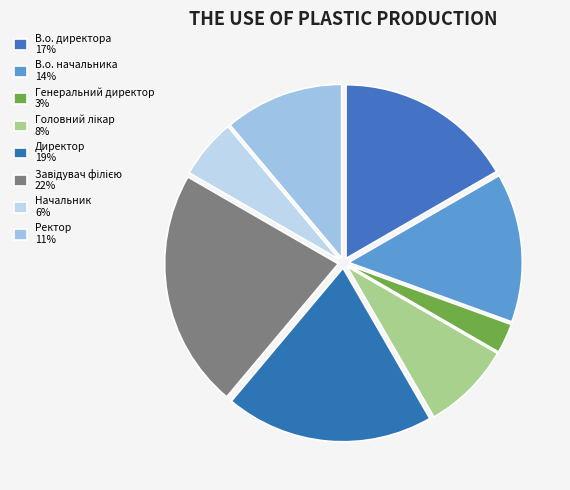

Which category has the smallest portion of the pie?

Генеральний директор